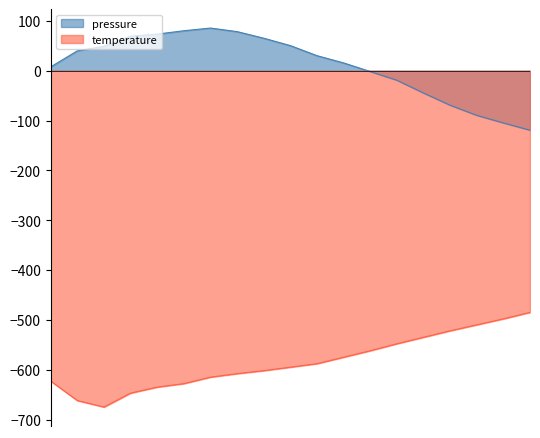

What is the value of the pressure point at the 18th from the left?

-104.8